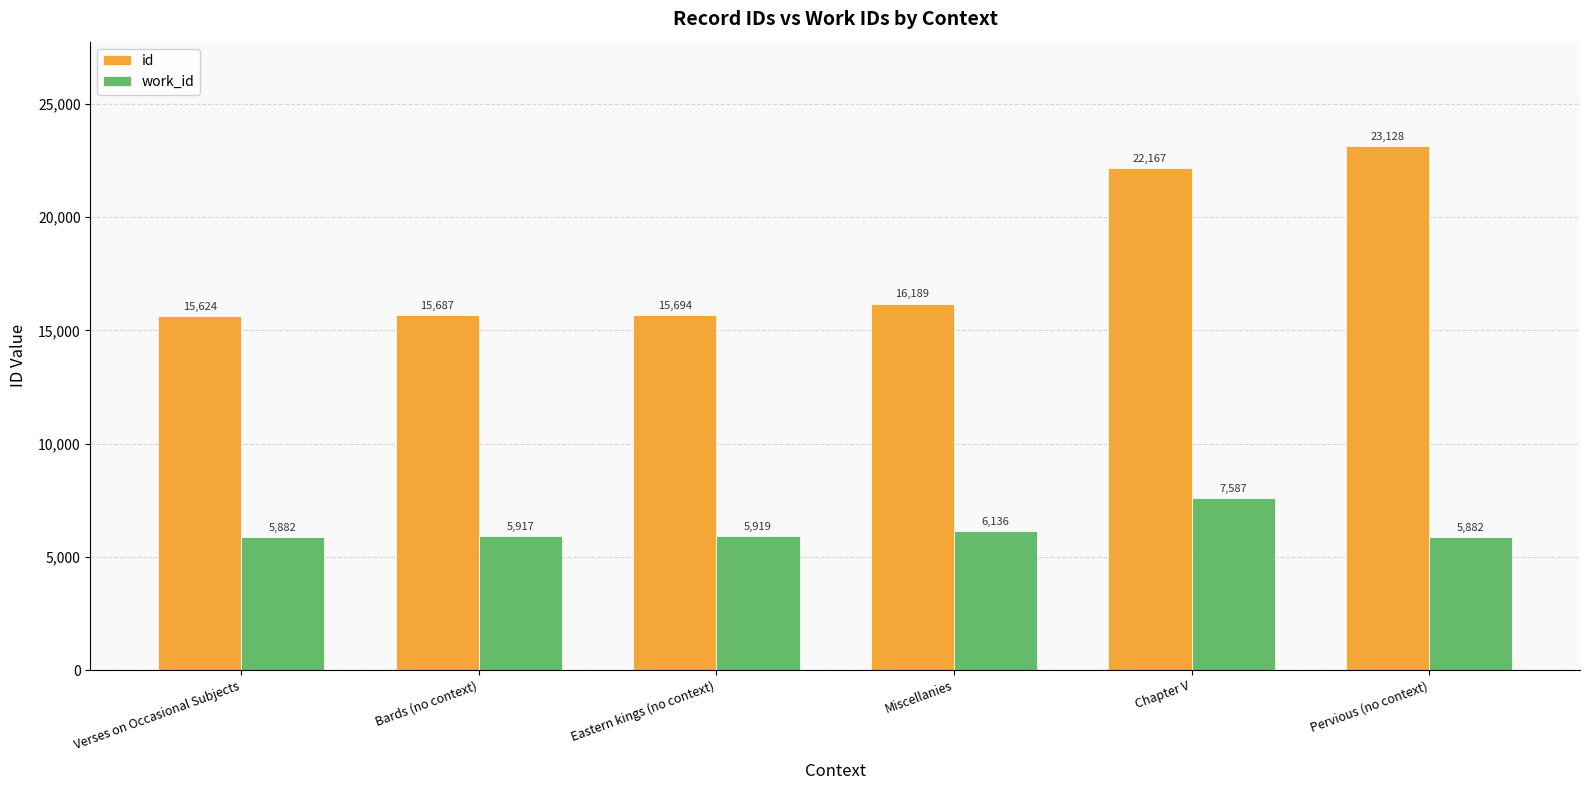

What position from the right is Chapter V?

2